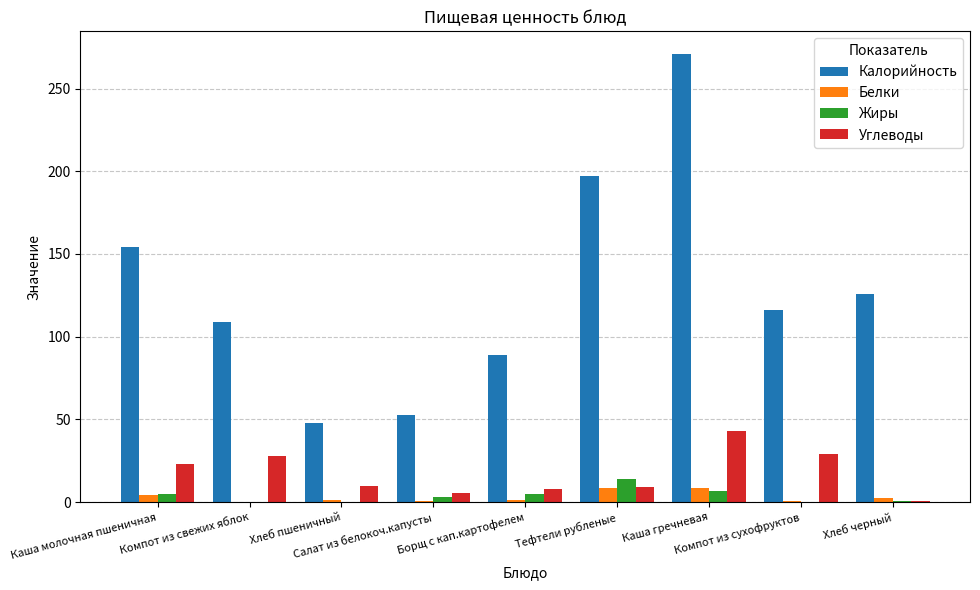

What is the highest value of the Калорийность series?

271.0